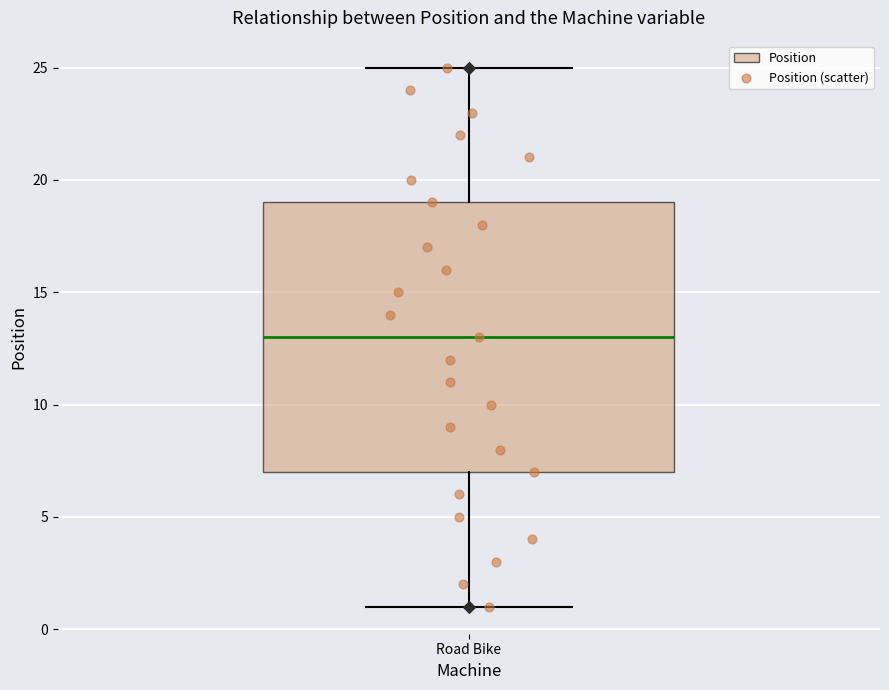

Where does the lower whisker of the box for Road Bike end on the y-axis? The values are not printed on the chart, so give them approximately, as read against the axis.

1